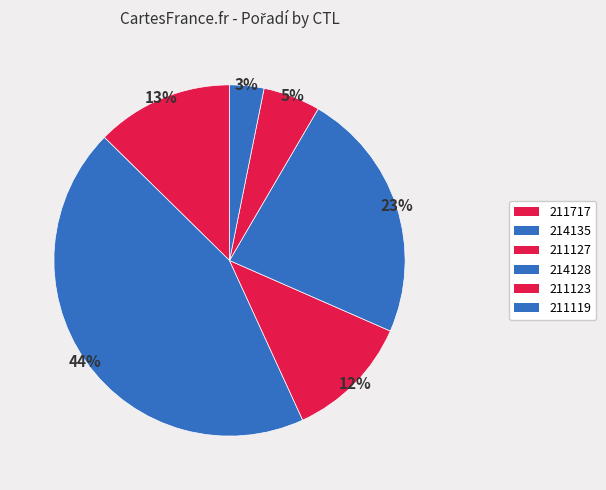

Which slice is the smallest?

211119